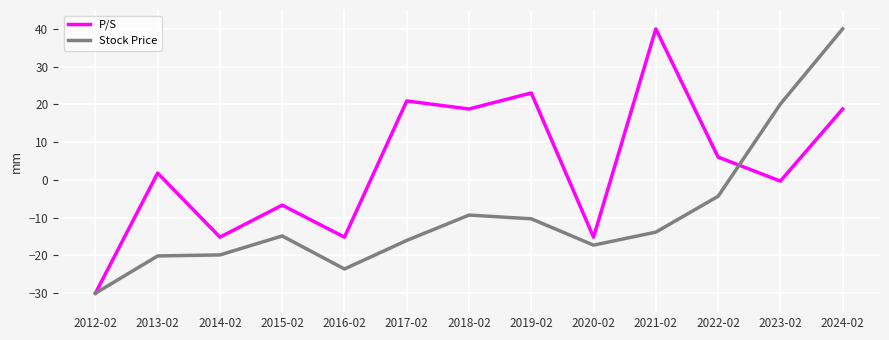

What is the difference between the maximum and minimum values in the P/S series?

70.0